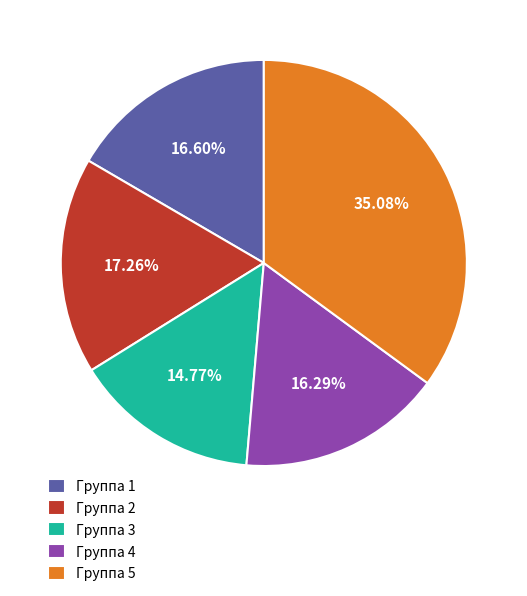

Do Группа 4 and Группа 2 together represent more than half of the pie?

No